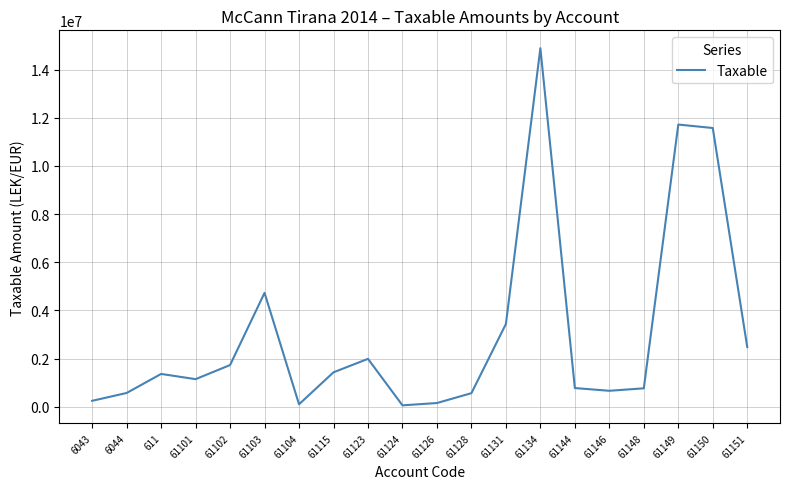

Is it true that the value at 61131 is 3437988.5?

True